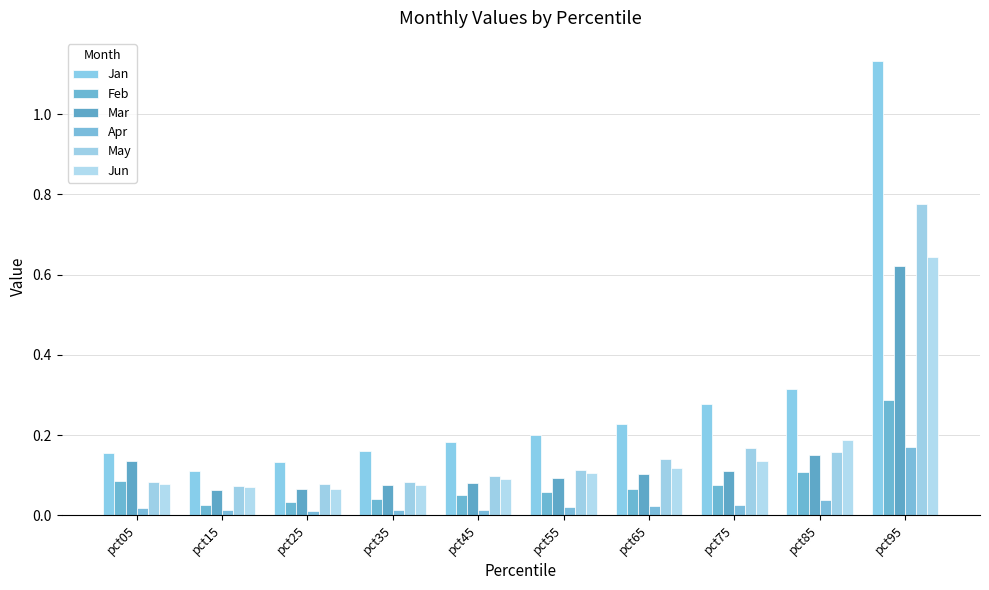

What is the value of the Jan bar at the 3rd from the left?

0.1